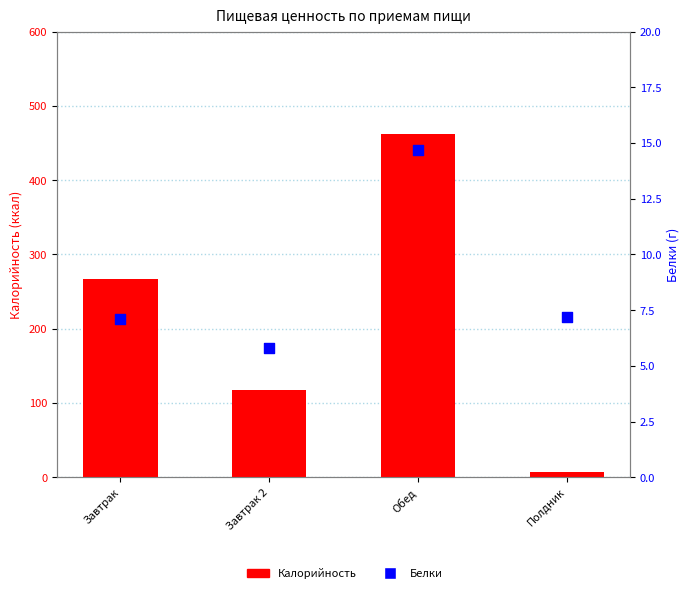

What are all the series names shown in the legend?

Калорийность, Белки